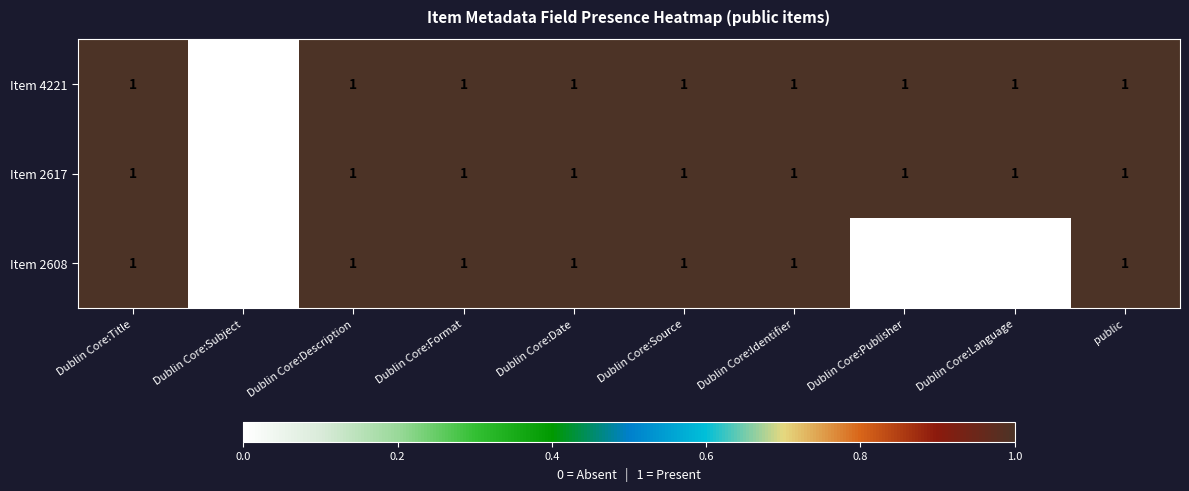

True or false: Item 2608 has a value of 0 at Dublin Core:Identifier.

False